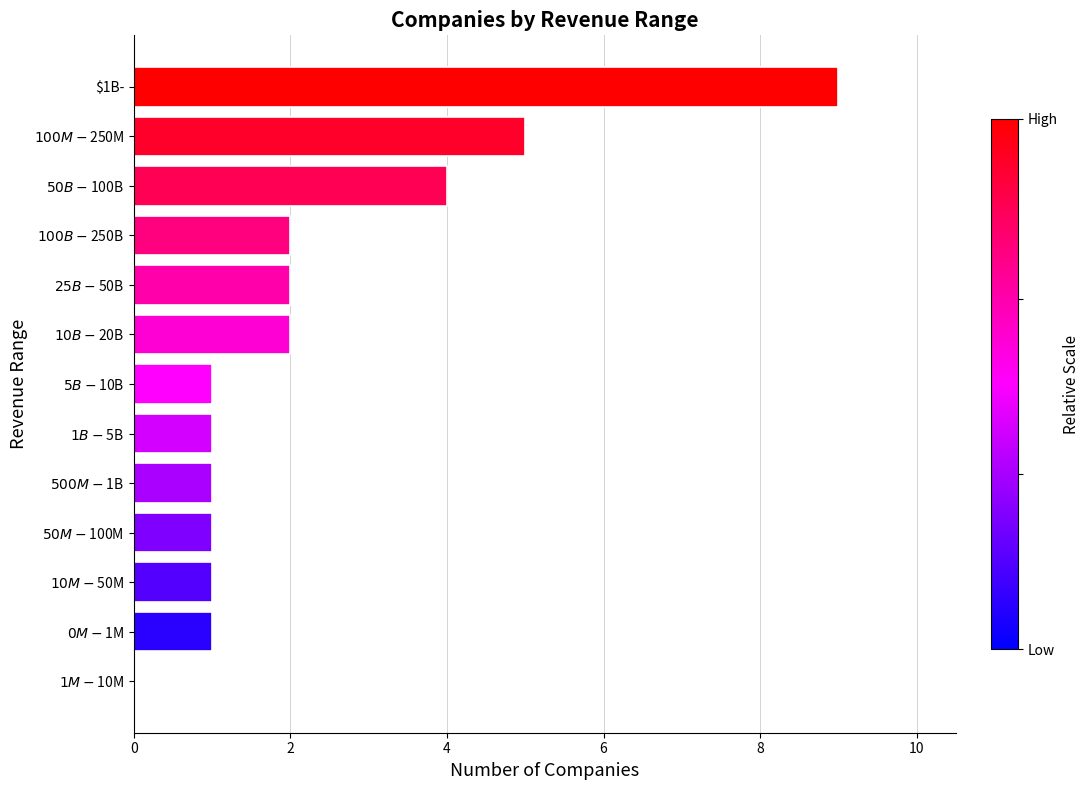

Which label corresponds to the largest value in the chart?

$1B-